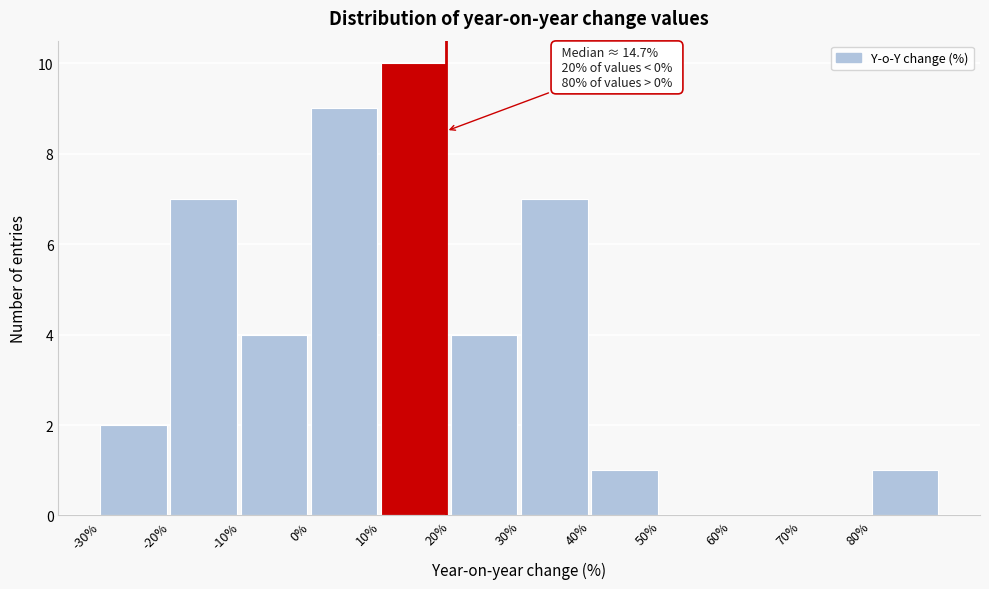

Which range on the x-axis has the tallest bar?

10 to 20